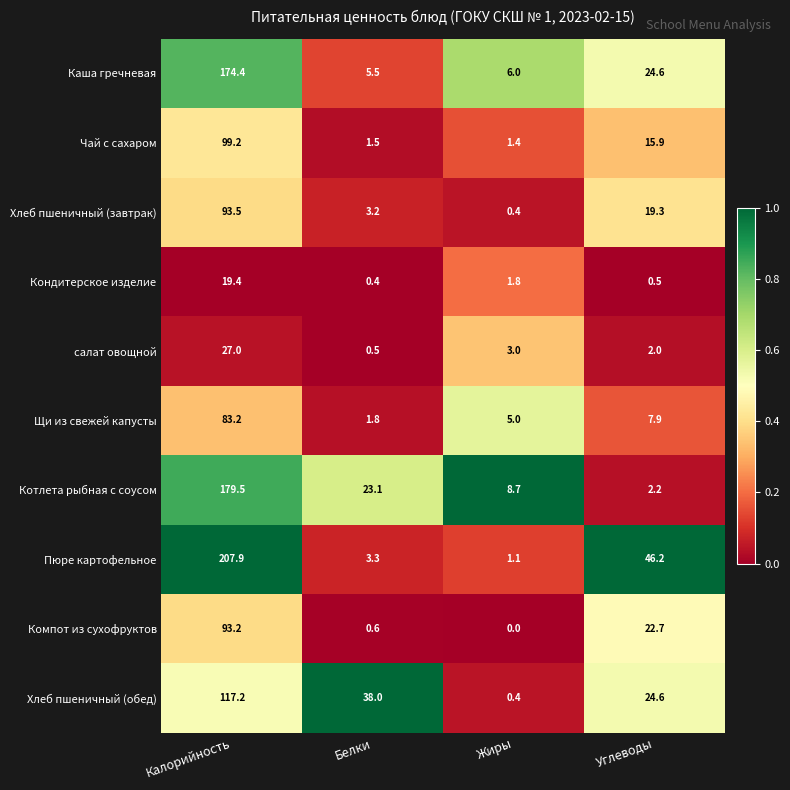

What is the maximum value shown in the chart?

207.9